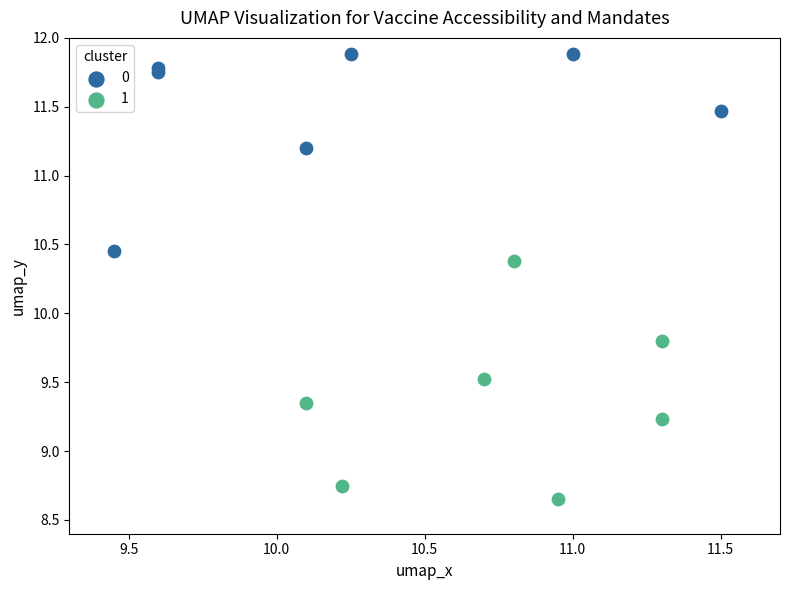

Which series contains the highest Y value?

0